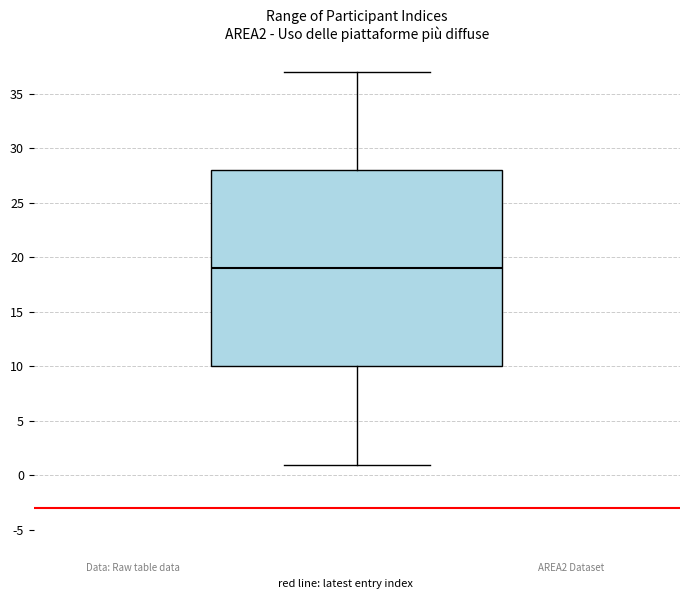

Transcribe this box plot: give where the median line is, the range the box spans, and where the two whiskers end, as read against the y-axis. The values are not printed on the chart, so give them approximately, as read against the axis.

median 19, box 10 to 28, whiskers 1 to 37